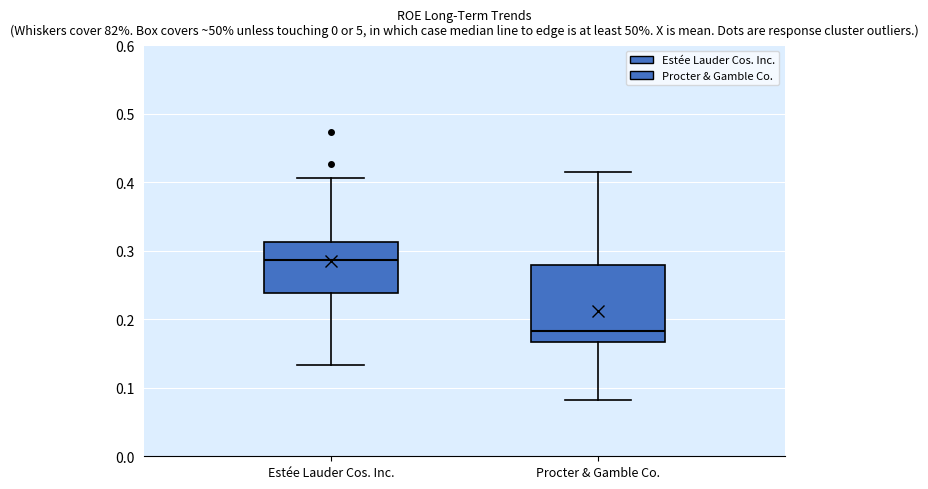

Reading left to right, read every box against the y-axis: the position of its median line, the range the box covers, and the ends of its whiskers. The values are not printed on the chart, so give them approximately, as read against the axis.

Estée Lauder Cos. Inc.: median 0.29, box 0.24 to 0.31, whiskers 0.13 to 0.41
Procter & Gamble Co.: median 0.18, box 0.17 to 0.28, whiskers 0.08 to 0.42